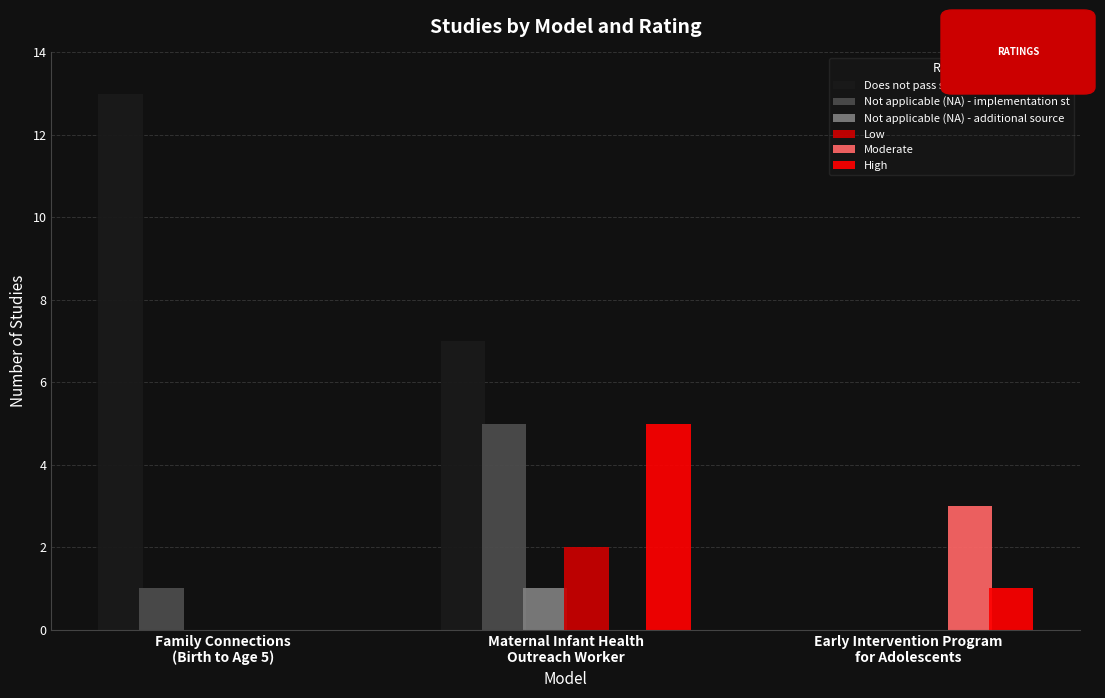

How many groups of bars are there?

3